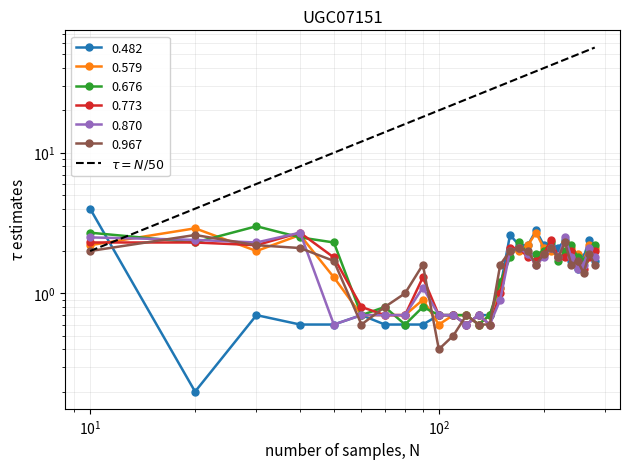

Is this an area chart (filled region under the line)?

No